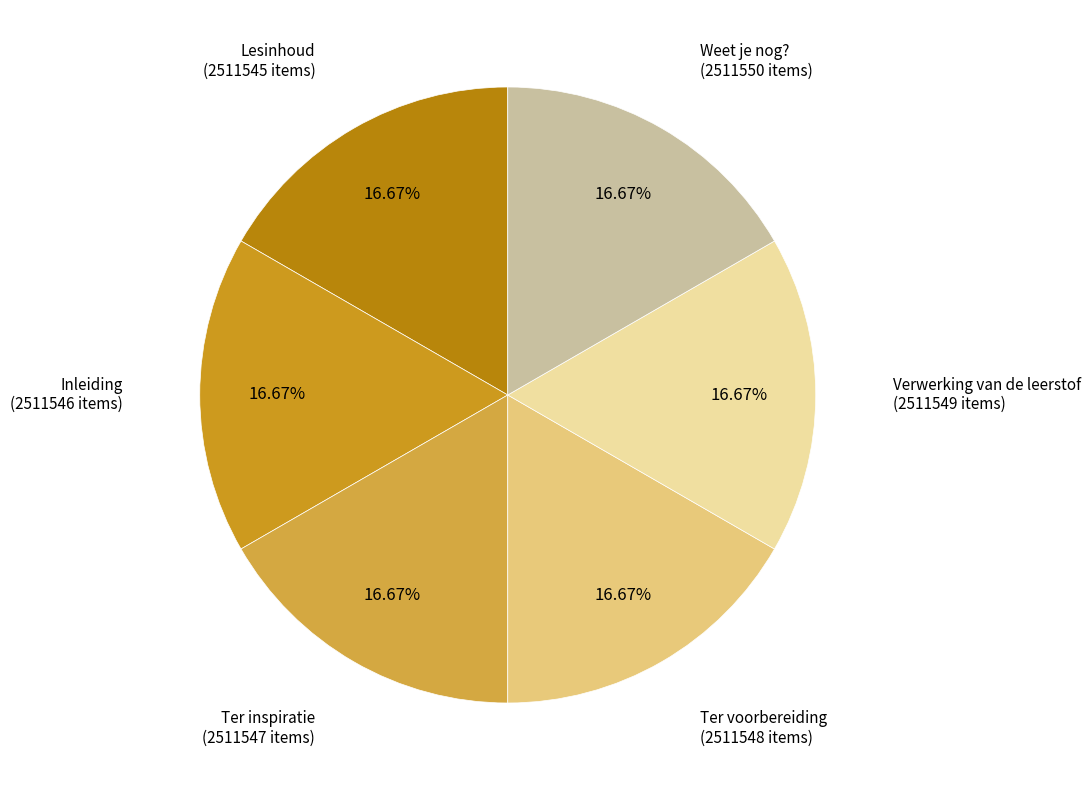

How many slices are in this pie chart?

6